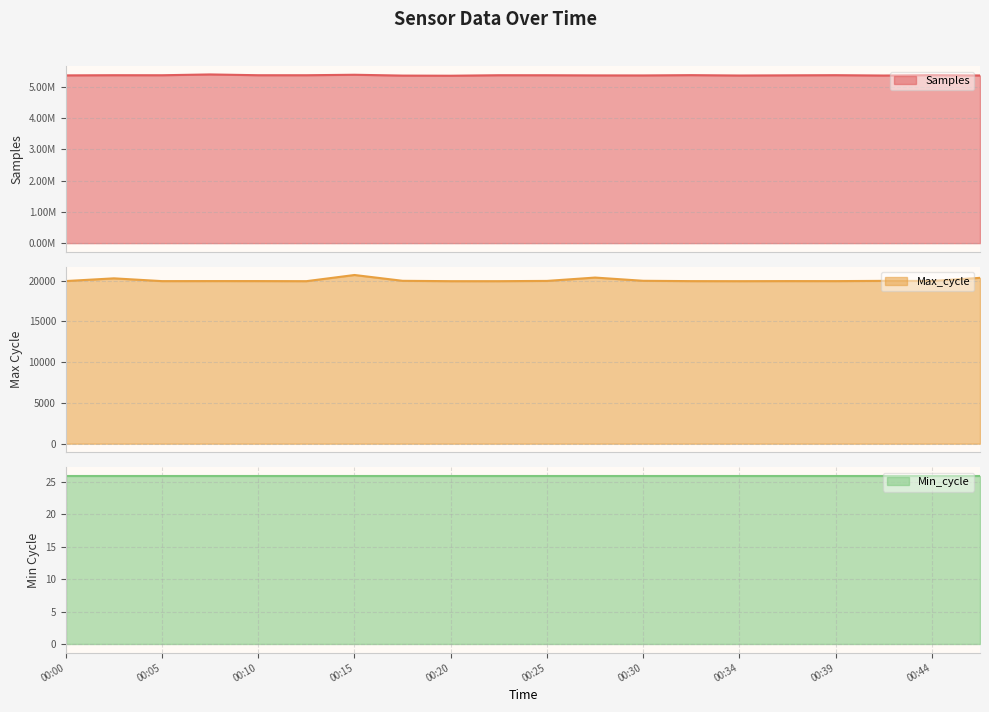

How many values in the Max_cycle series are below 19940?

10